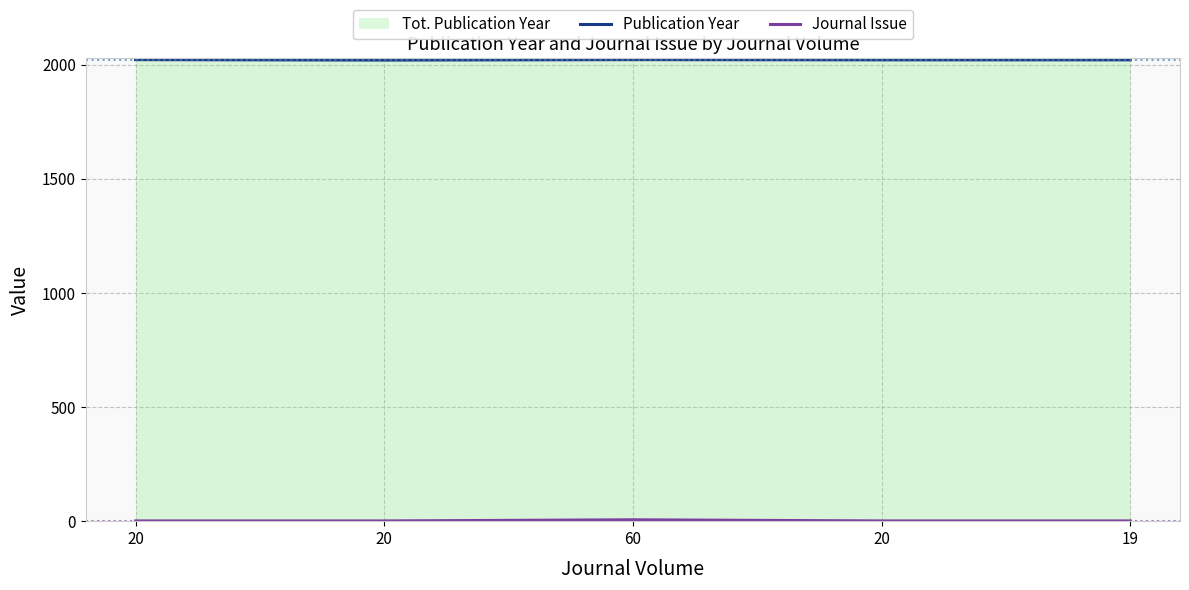

True or false: Journal Issue and Publication Year intersect in this chart.

False